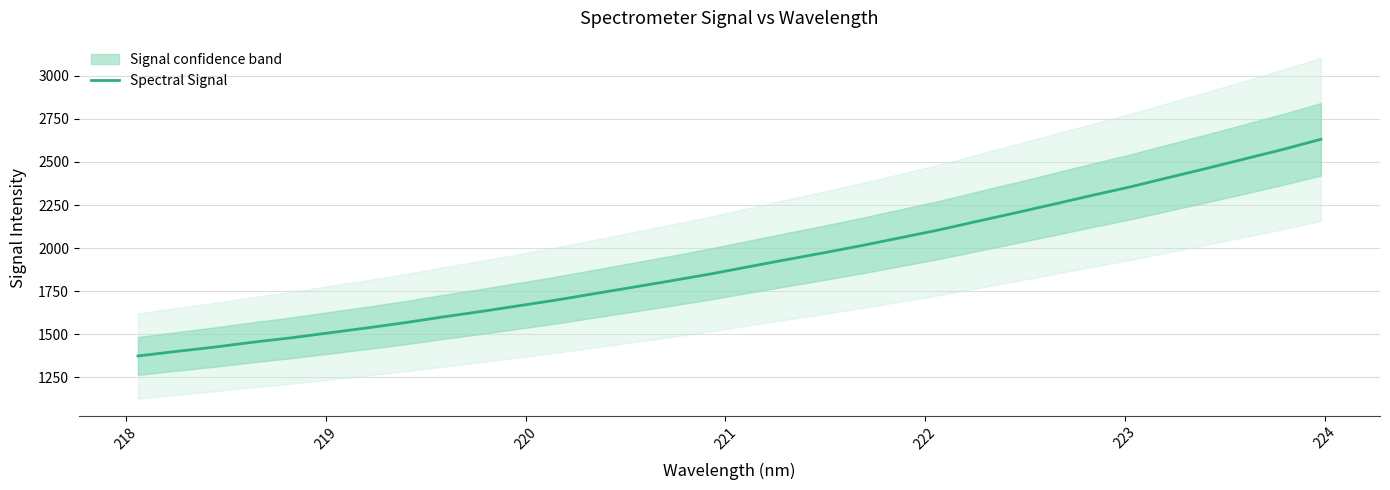

What is the difference between the second highest and minimum values?

1198.8